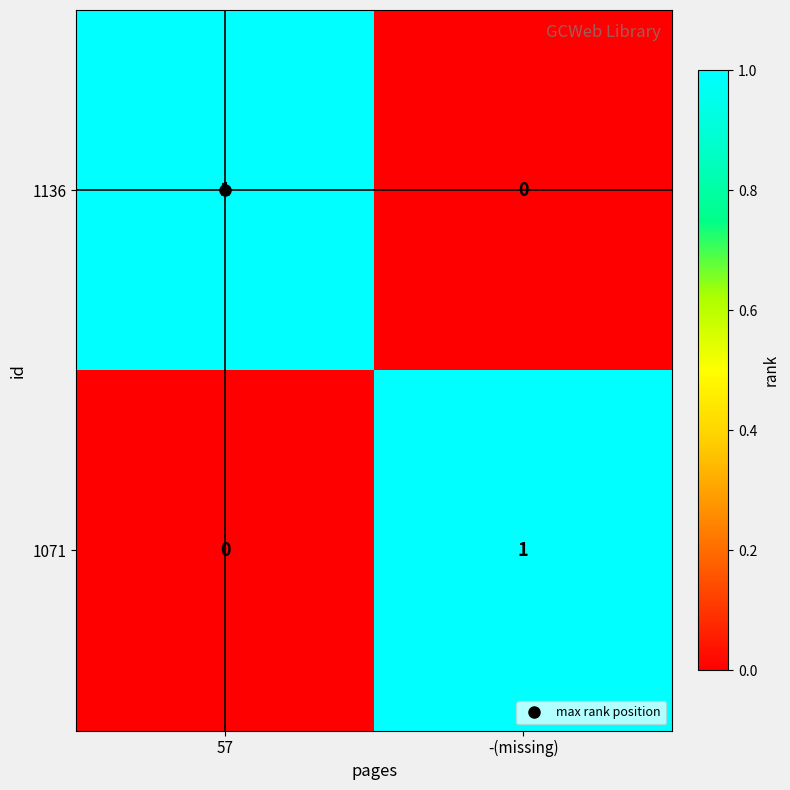

How many distinct data groups are displayed?

2